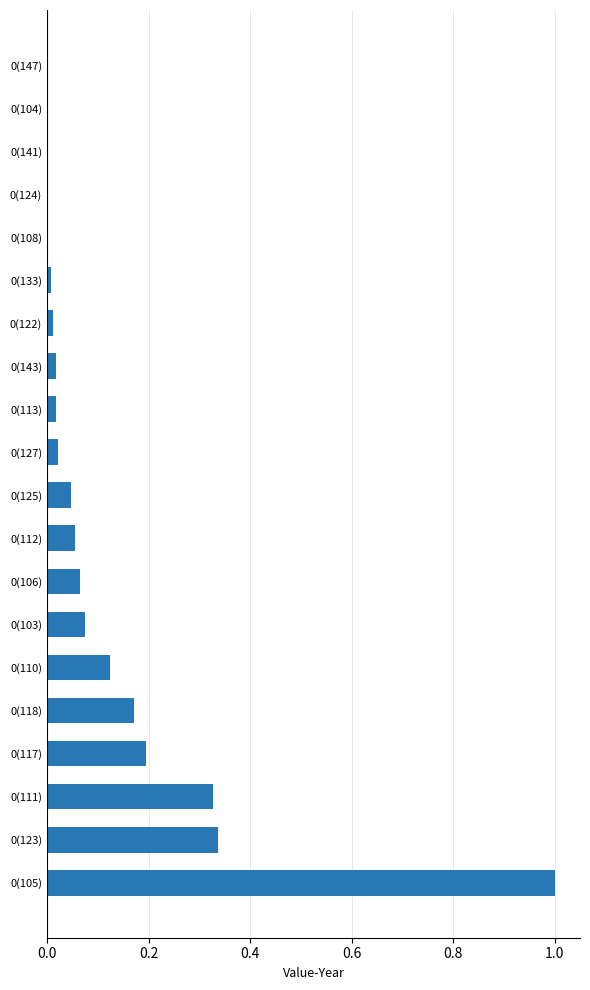

The chart shows a value of 0.0 at 0(108). True or false?

True